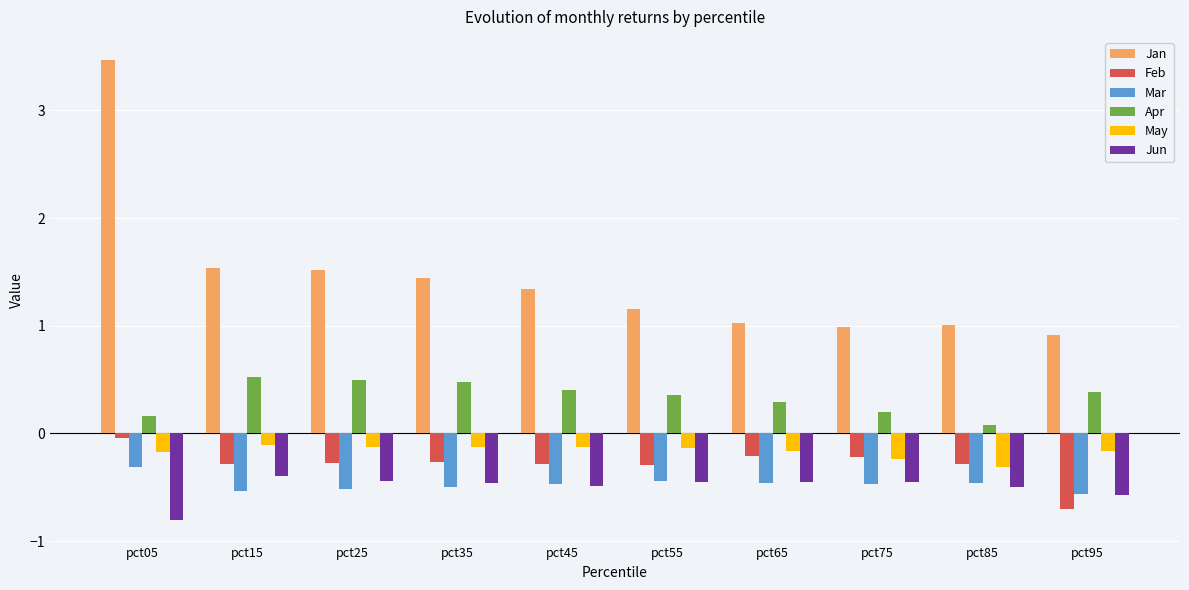

Count the Apr values in the range 0 to 1.

10